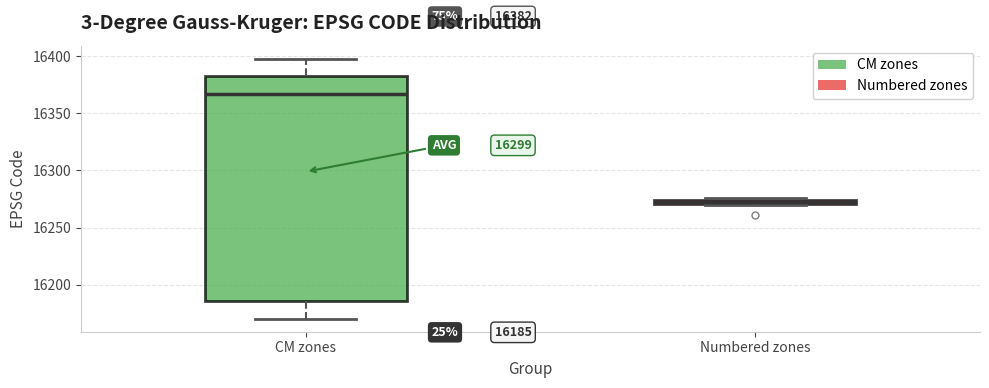

Which box has the lowest median line?

Numbered zones